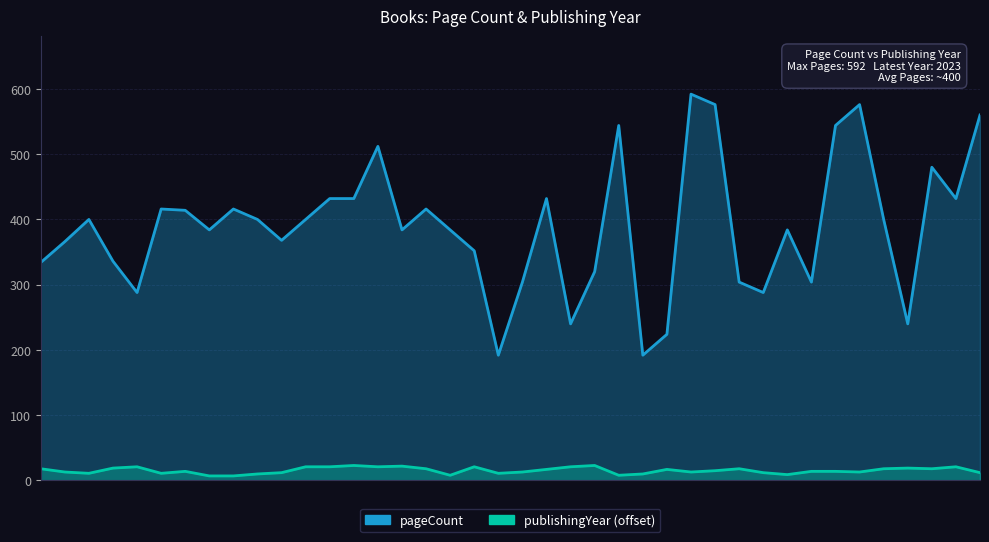

In publishingYear (offset), how many points are higher than both neighbors (excluding endpoints)?

10